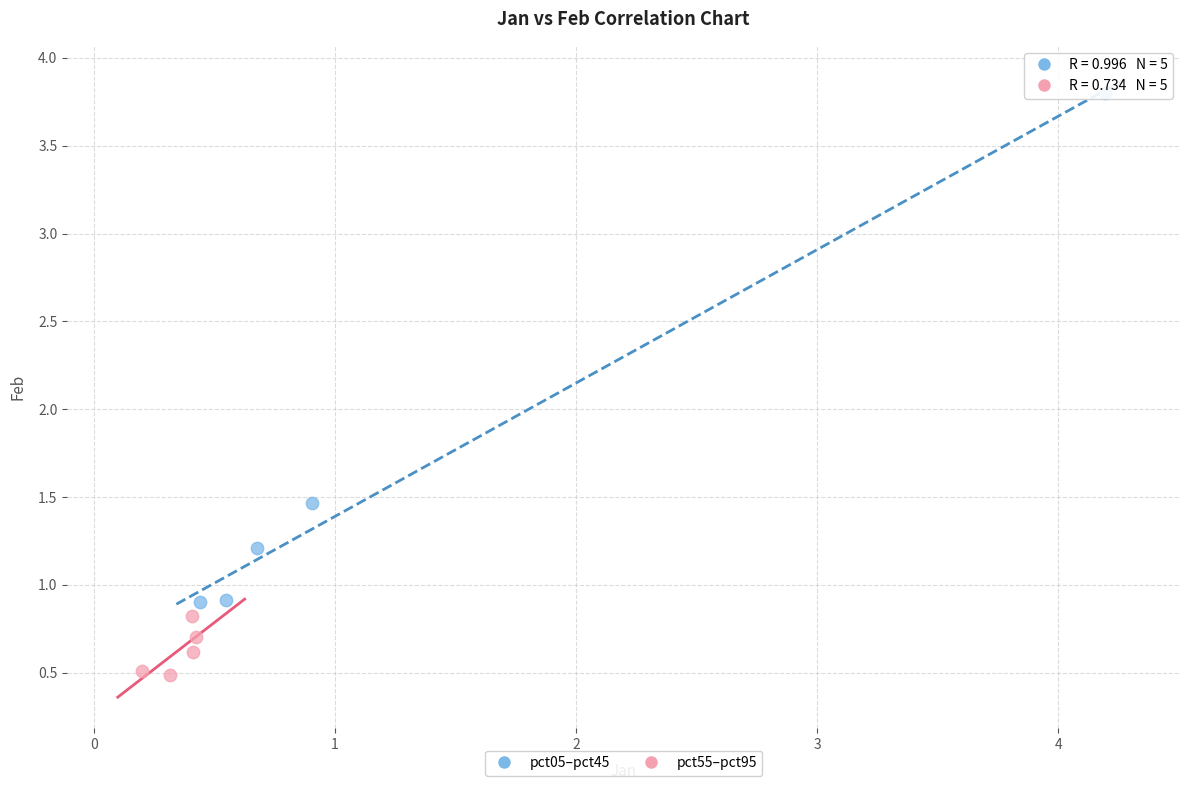

Which series contains the highest Y value?

pct05–pct45